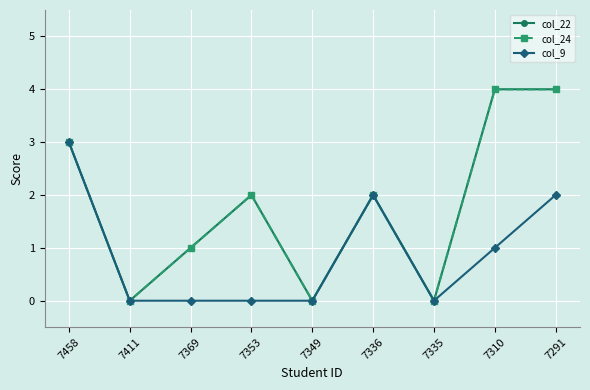

What is the sum of the col_22 values at 7353 and 7310?

6